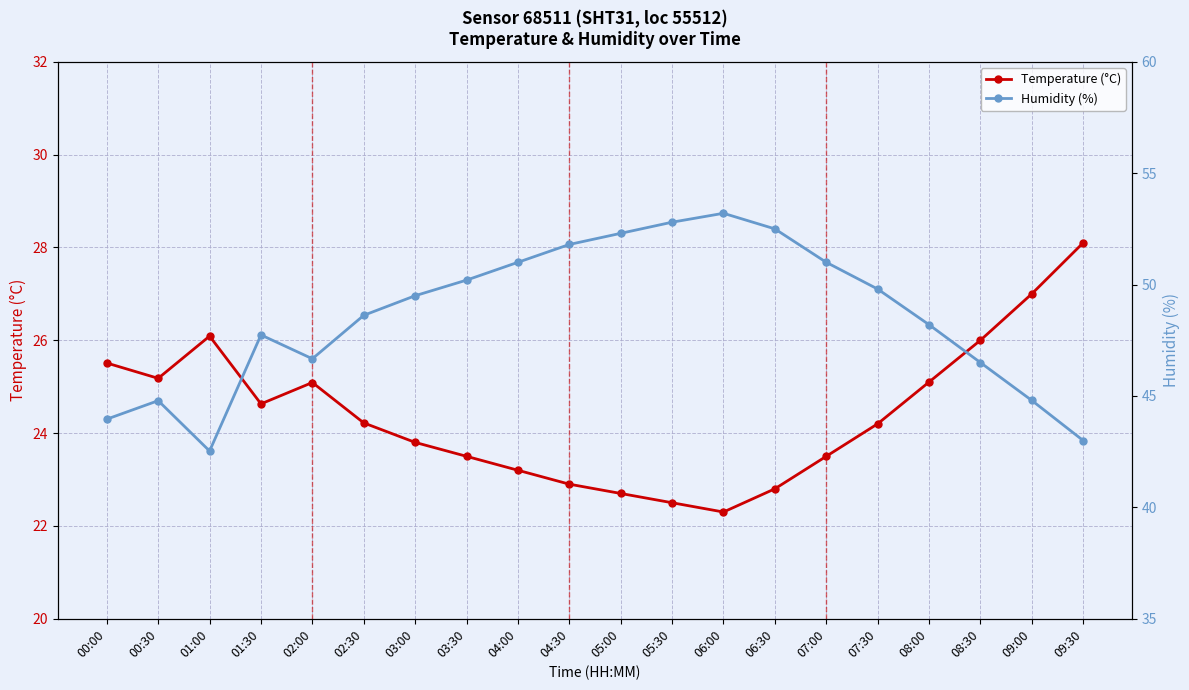

True or false: Temperature (°C) and Humidity (%) cross at least once.

False